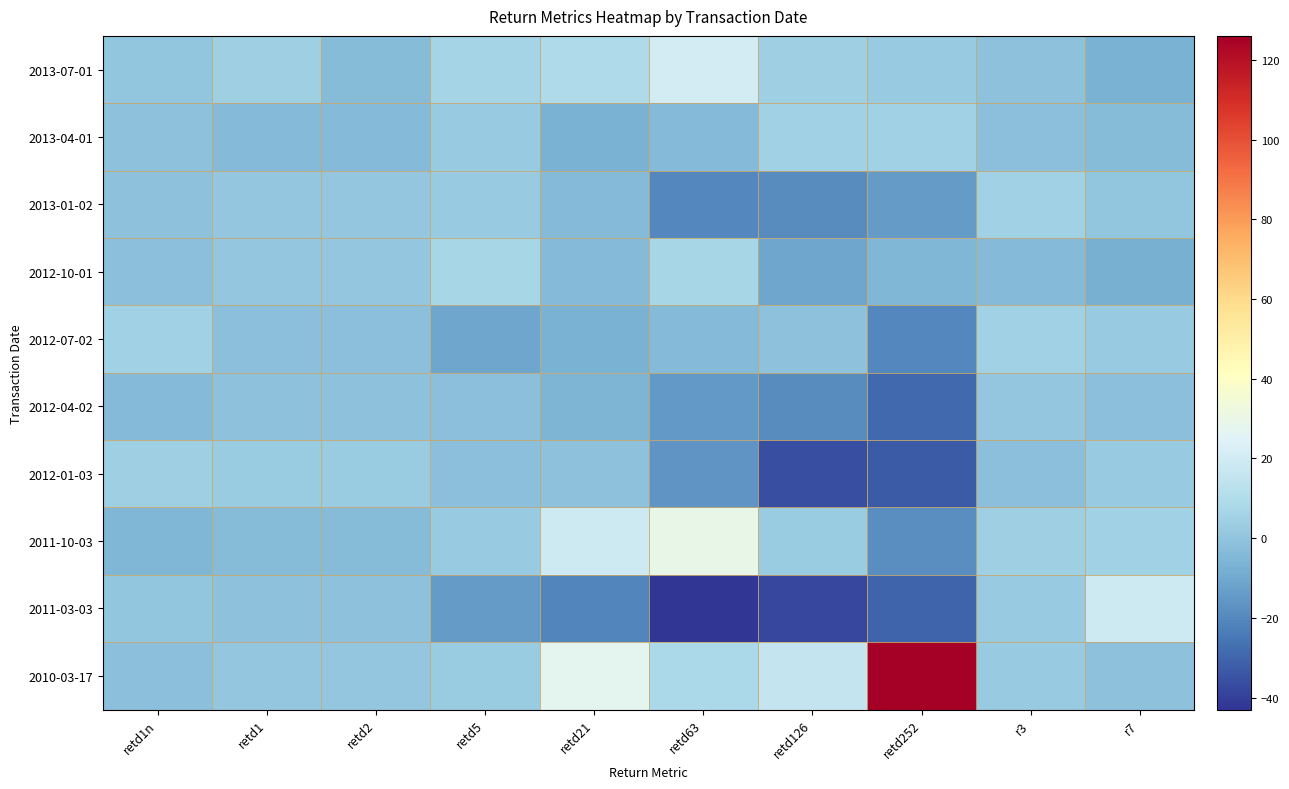

Between retd126 and retd5, which is larger?

retd5